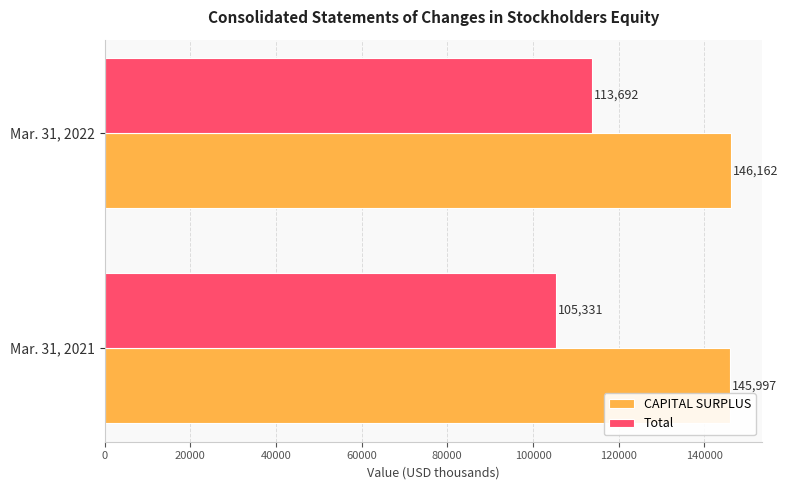

List the series in order of their overall mean, highest first.

CAPITAL SURPLUS, Total